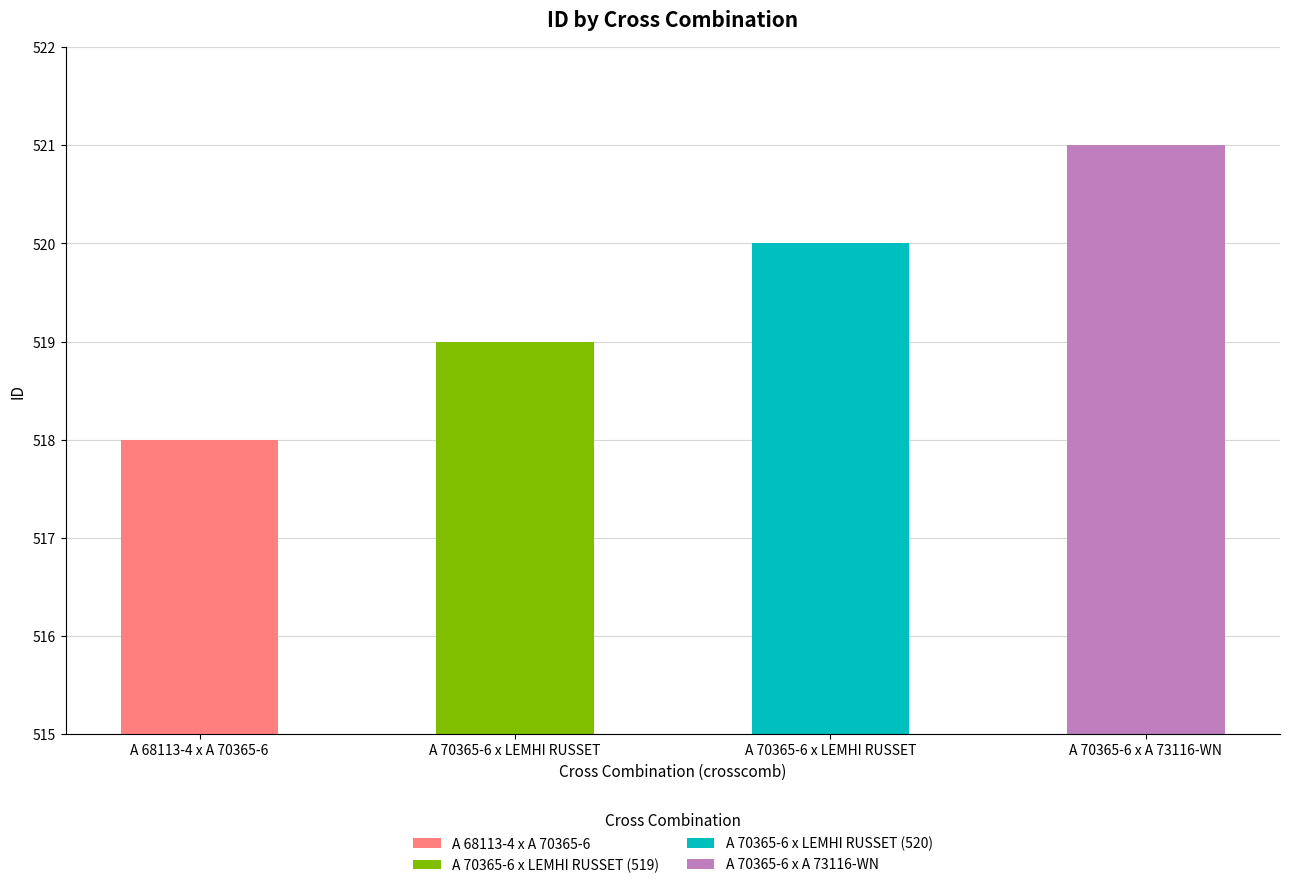

What is the value of the 2nd bar from the left?

519